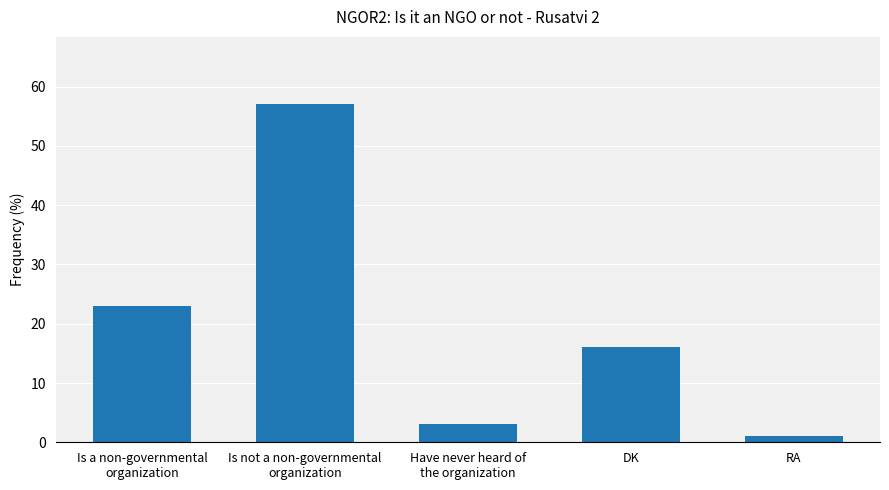

What position from the right is Is not a non-governmental
organization?

4